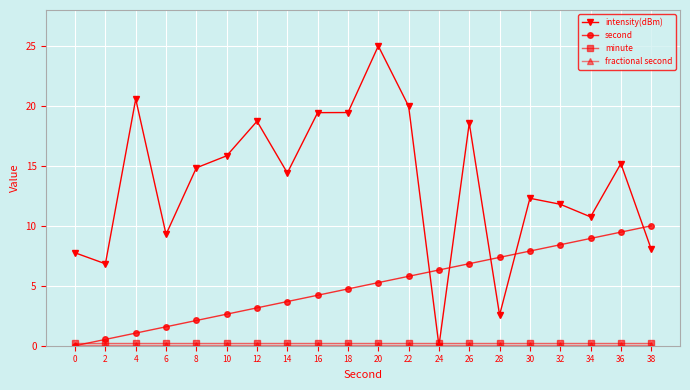

Which series has the largest total across all categories?

intensity(dBm)